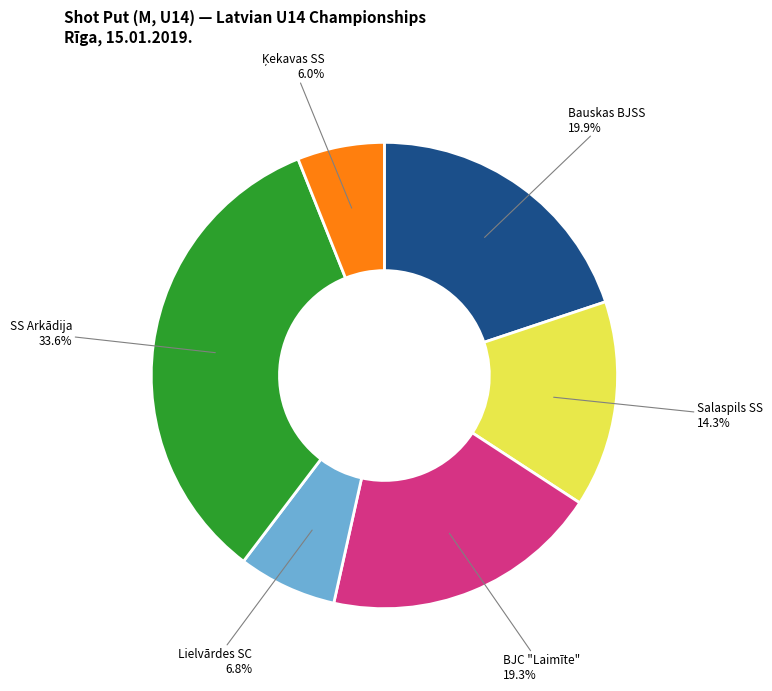

How many segments does this pie chart have?

6